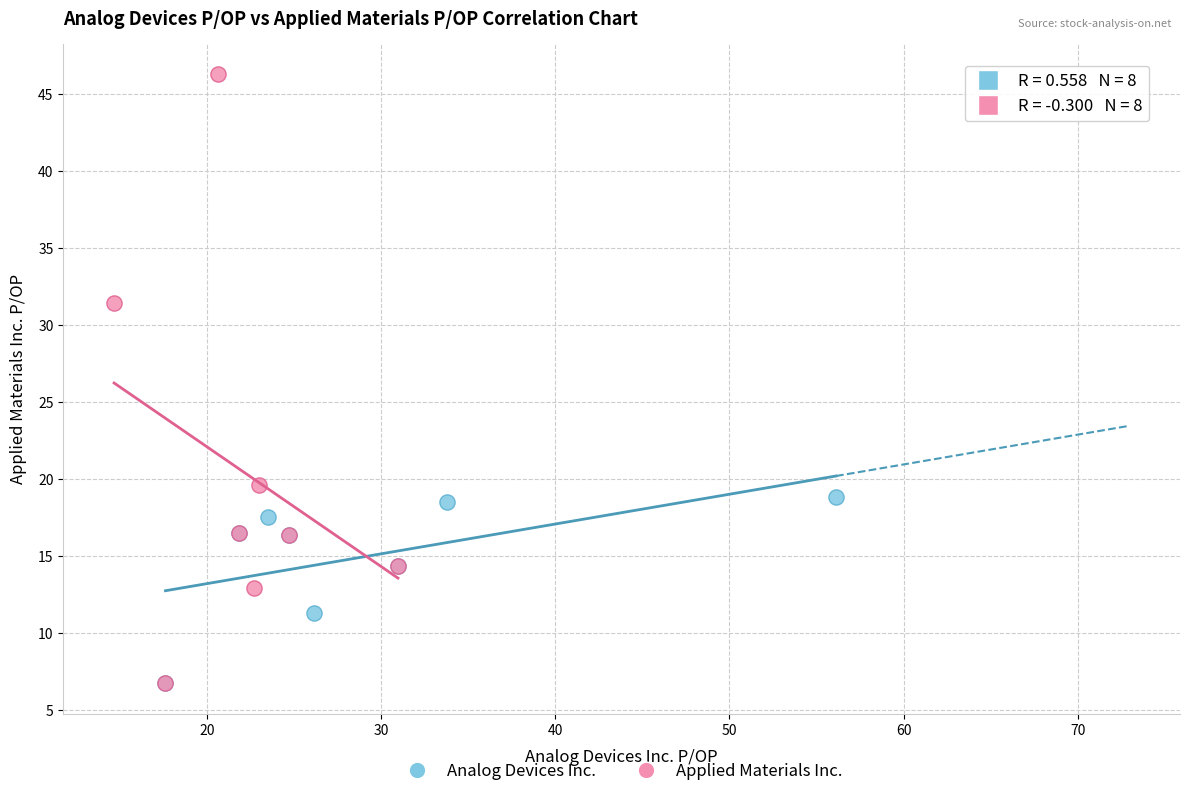

Which series contains the highest Y value?

Applied Materials Inc.